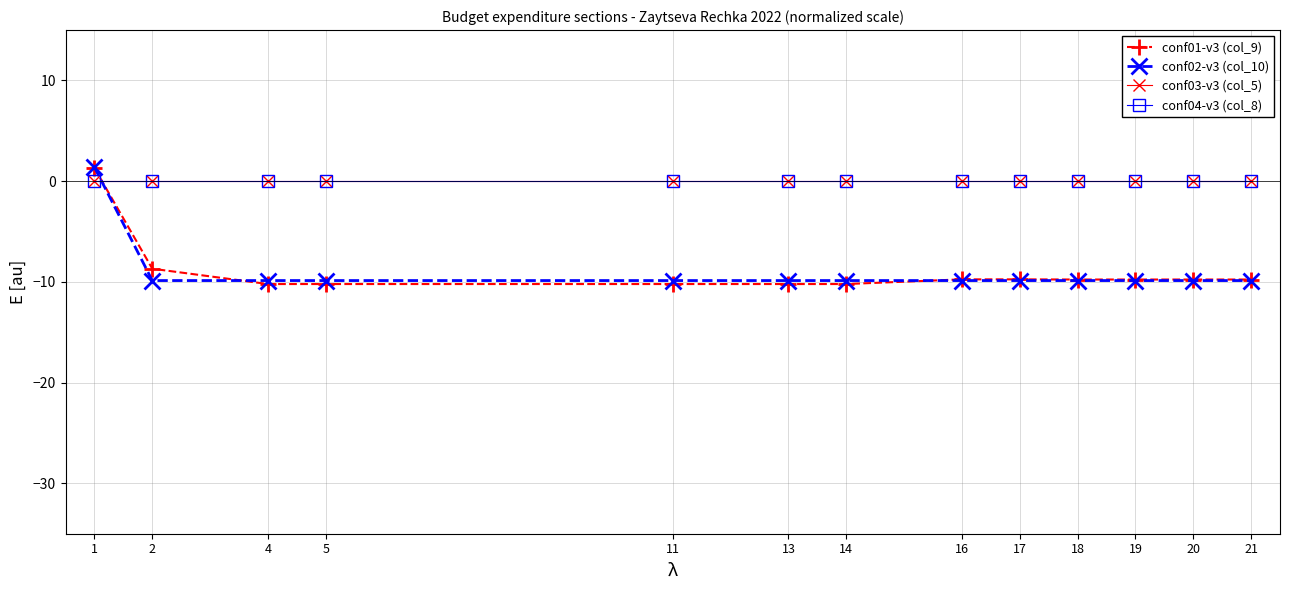

What is the approximate value of conf01-v3 (col_9) at 1?

1.3